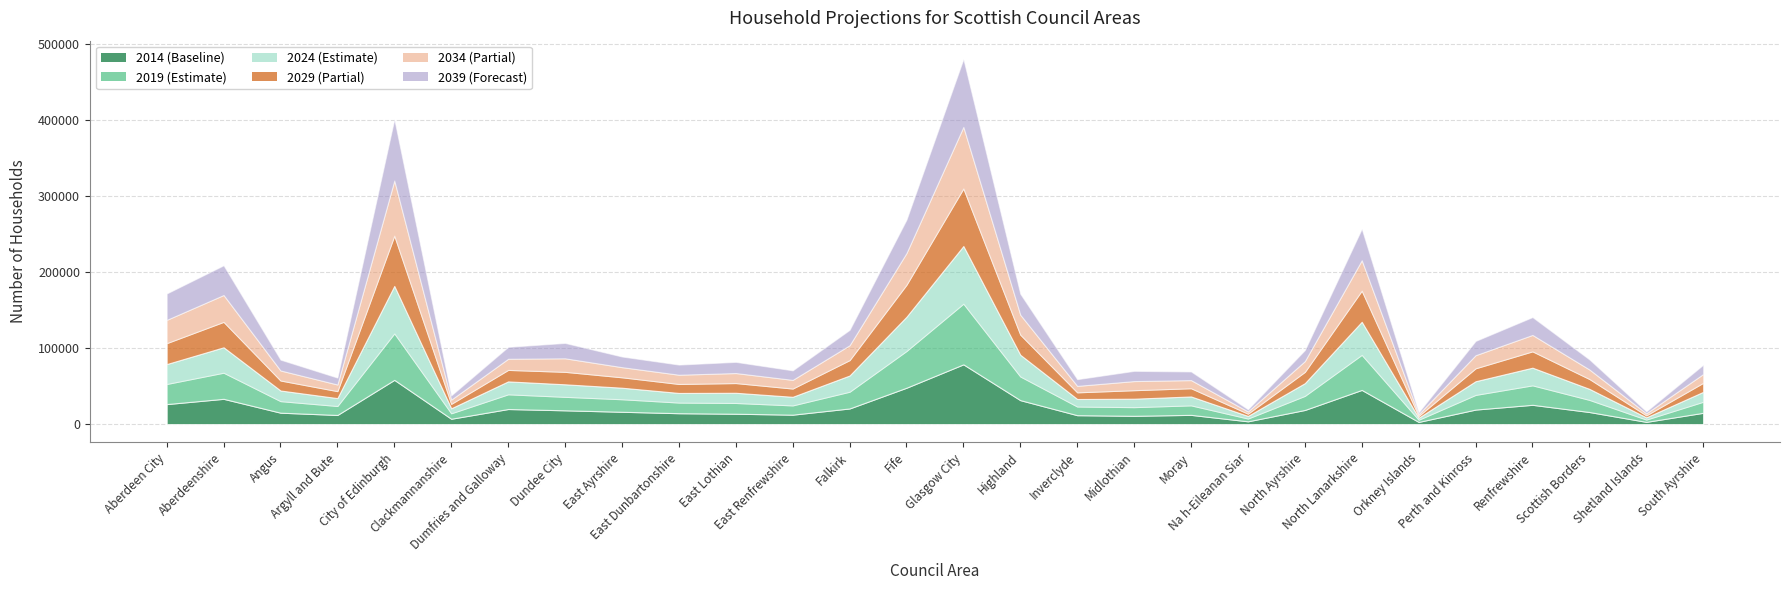

What is the label of the 25th point from the left?

Renfrewshire